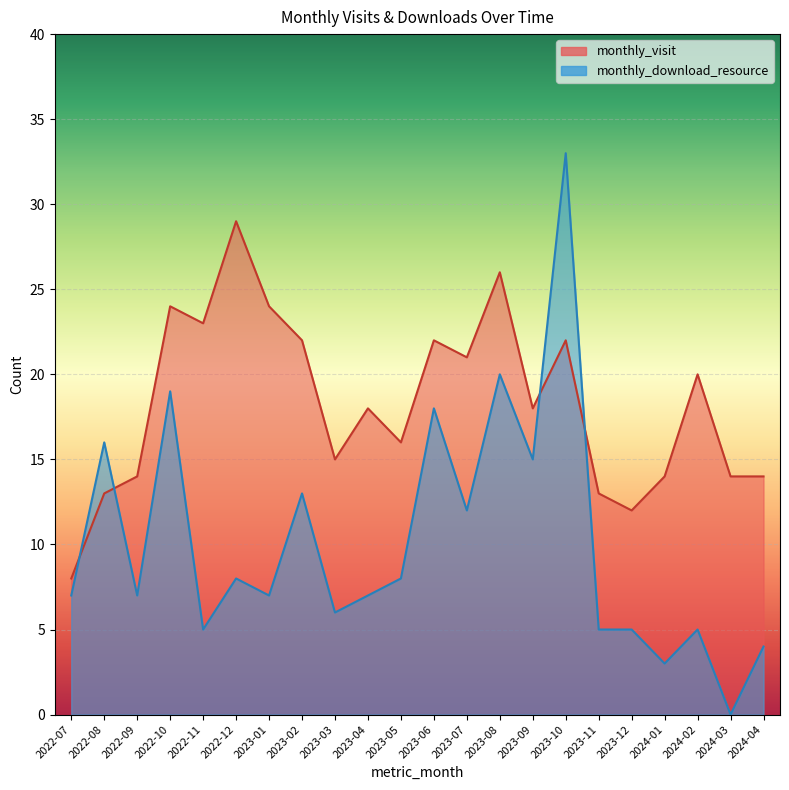

At which category does the chart reach its minimum across all series?

2024-03